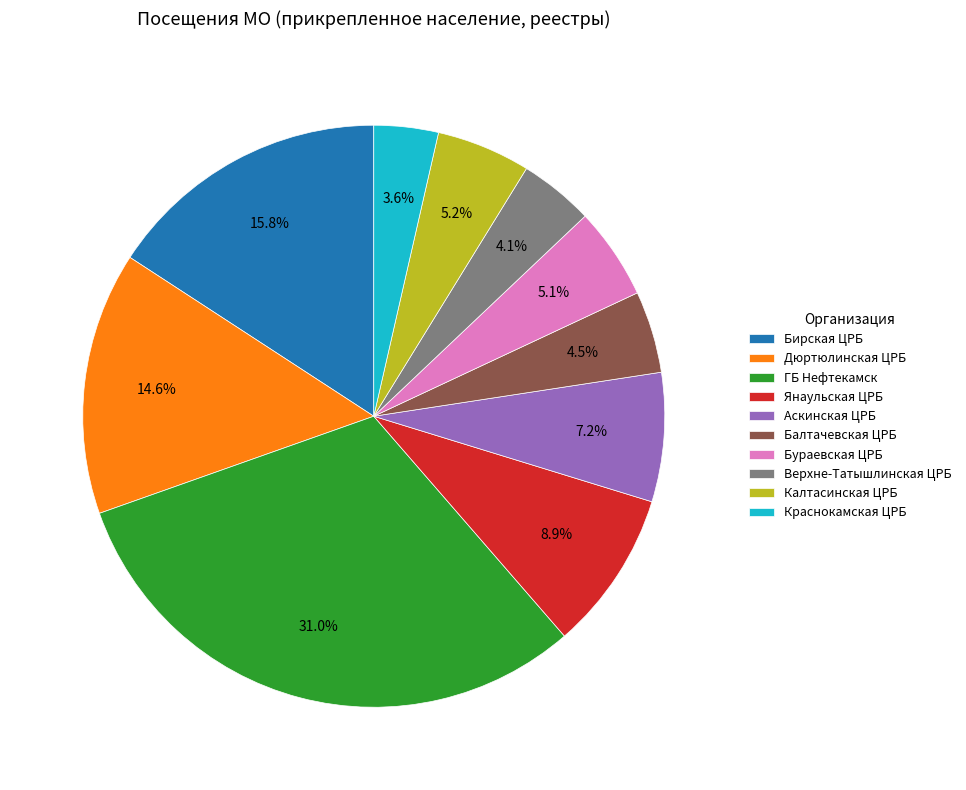

Which category has the smallest portion of the pie?

Краснокамская ЦРБ